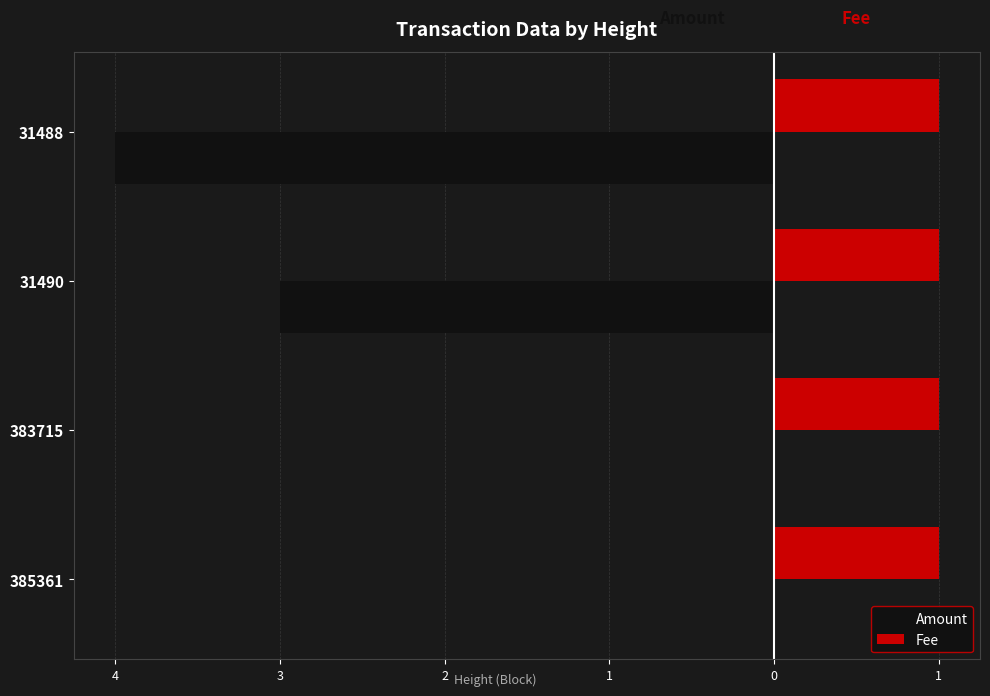

Count the number of categories in the chart.

4